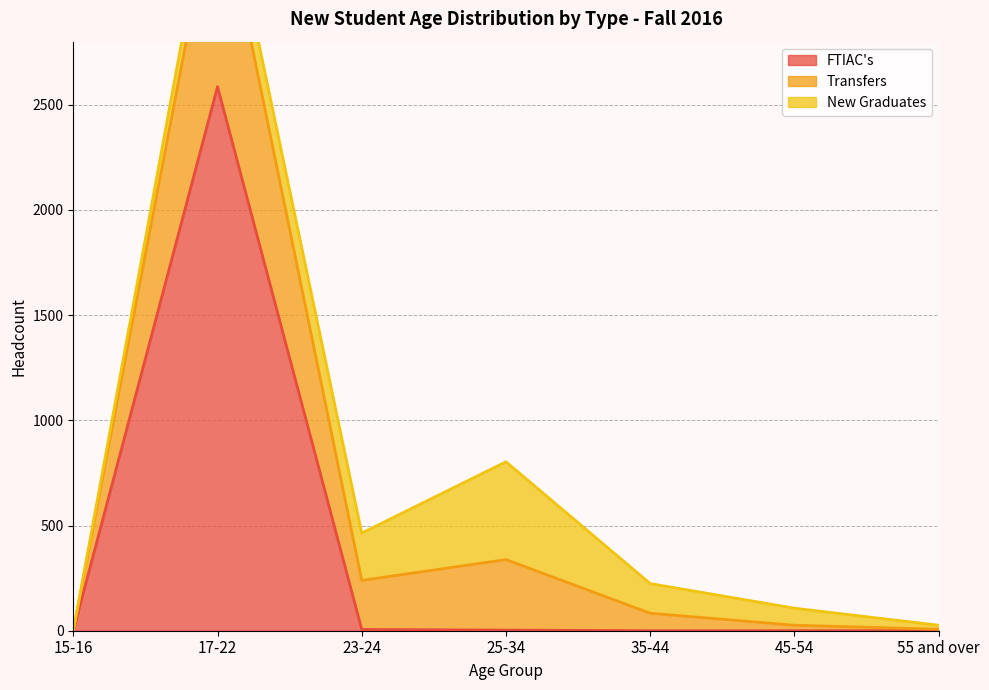

Does the chart display data point markers on the line(s)?

No